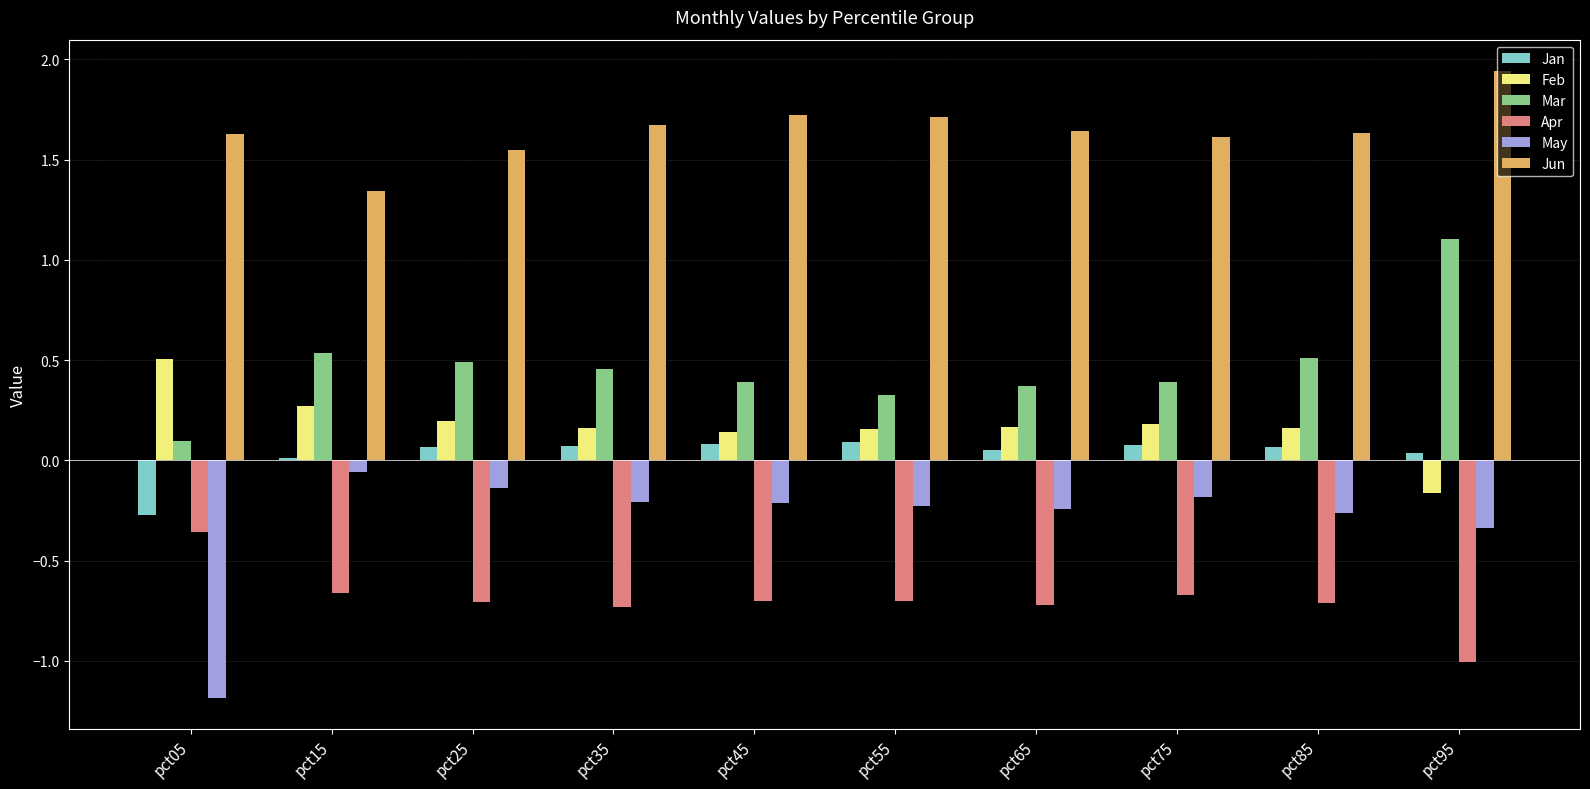

What are all the series names shown in the legend?

Jan, Feb, Mar, Apr, May, Jun